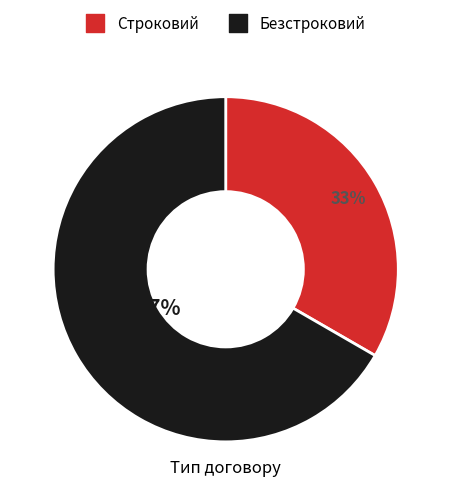

The Строковий slice represents 40% of the pie. True or false?

False